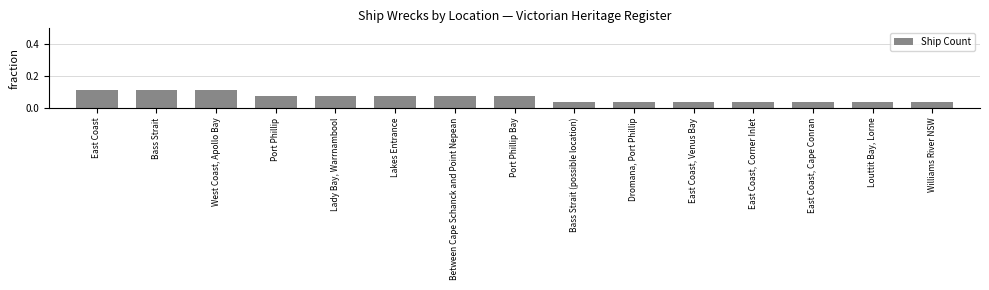

Count the values in the range 0 to 1.

15